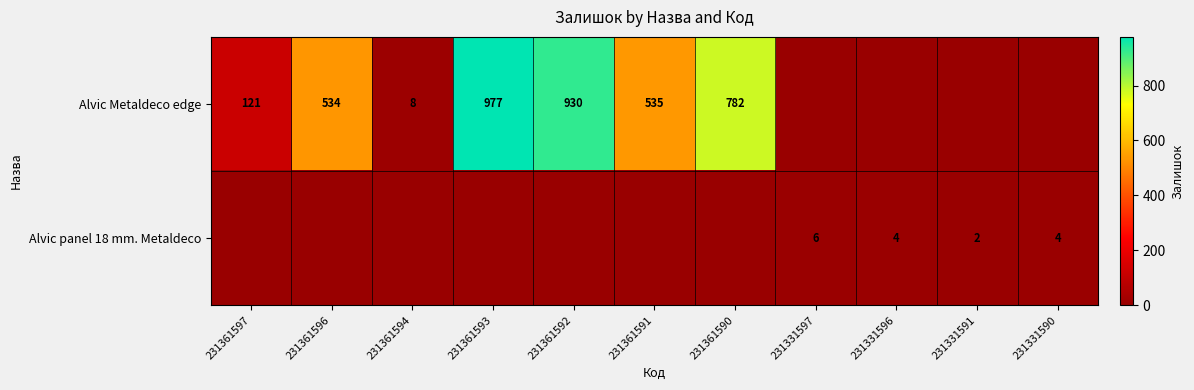

The value of Alvic Metaldeco edge at 231361597 is 121. True or false?

True